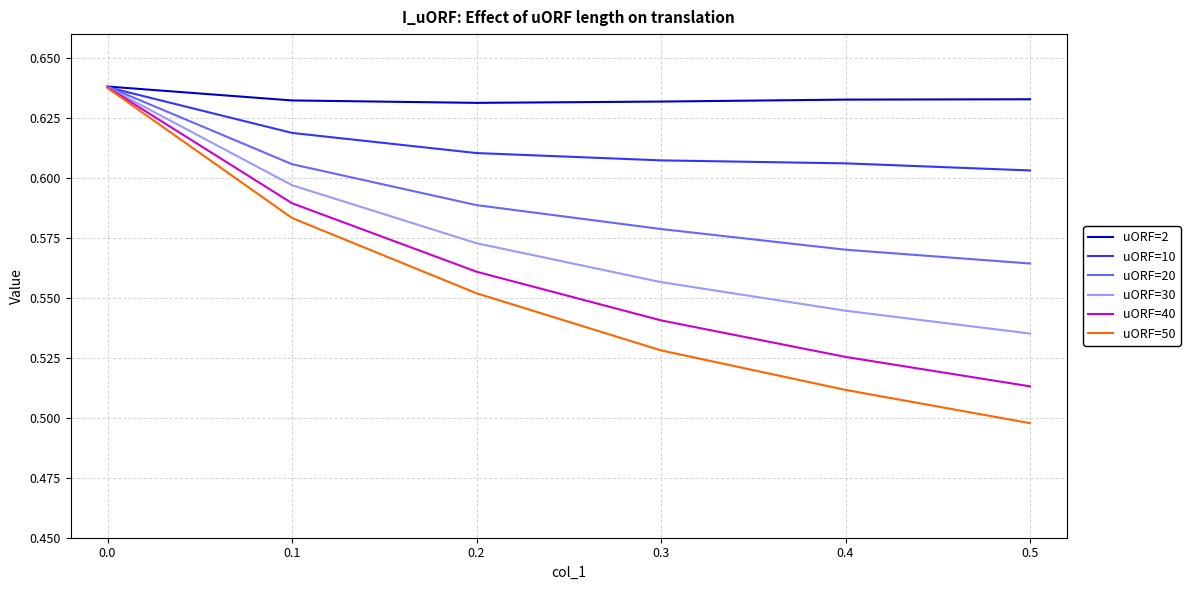

At which category is the sum across all series the highest?

0.0